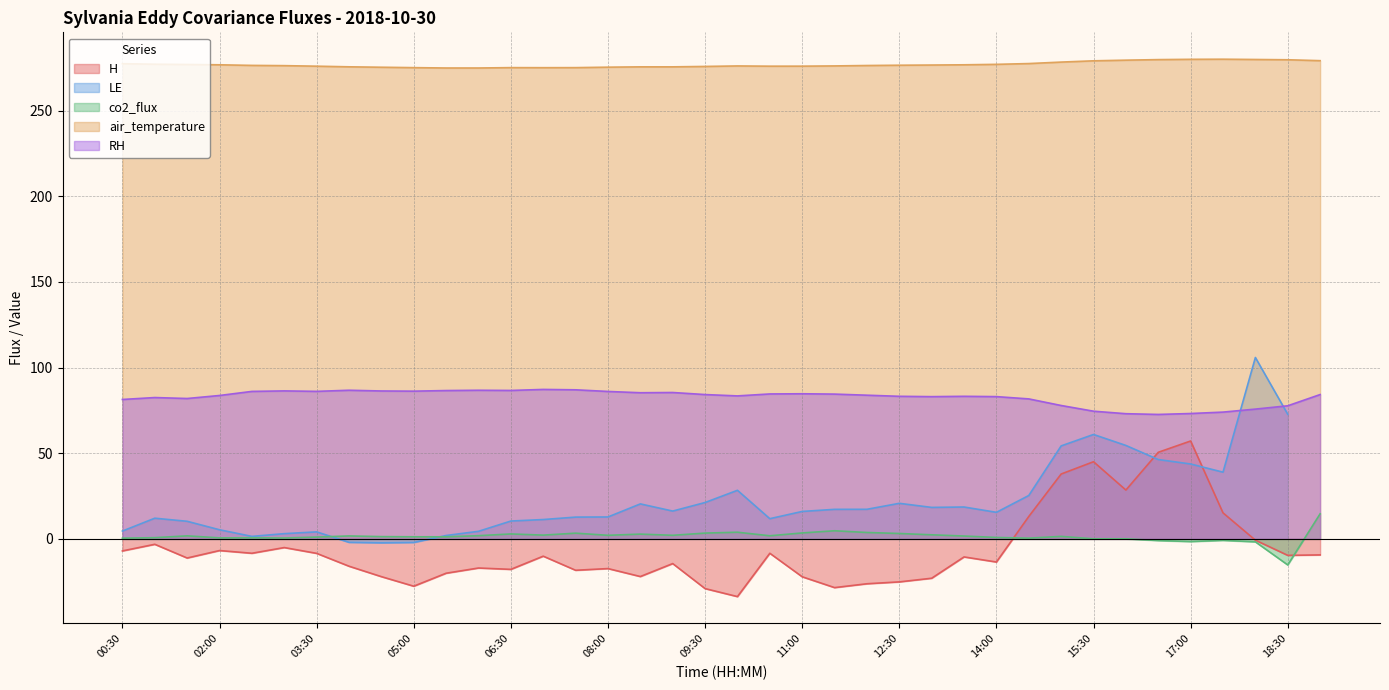

Rank the categories by H value from highest to lowest.

17:00, 16:30, 15:30, 15:00, 16:00, 17:30, 14:30, 18:00, 01:00, 03:00, 02:00, 00:30, 02:30, 10:30, 03:30, 19:00, 18:30, 07:00, 13:30, 01:30, 14:00, 09:00, 04:00, 06:00, 08:00, 06:30, 07:30, 05:30, 08:30, 04:30, 11:00, 13:00, 12:30, 12:00, 05:00, 11:30, 09:30, 10:00